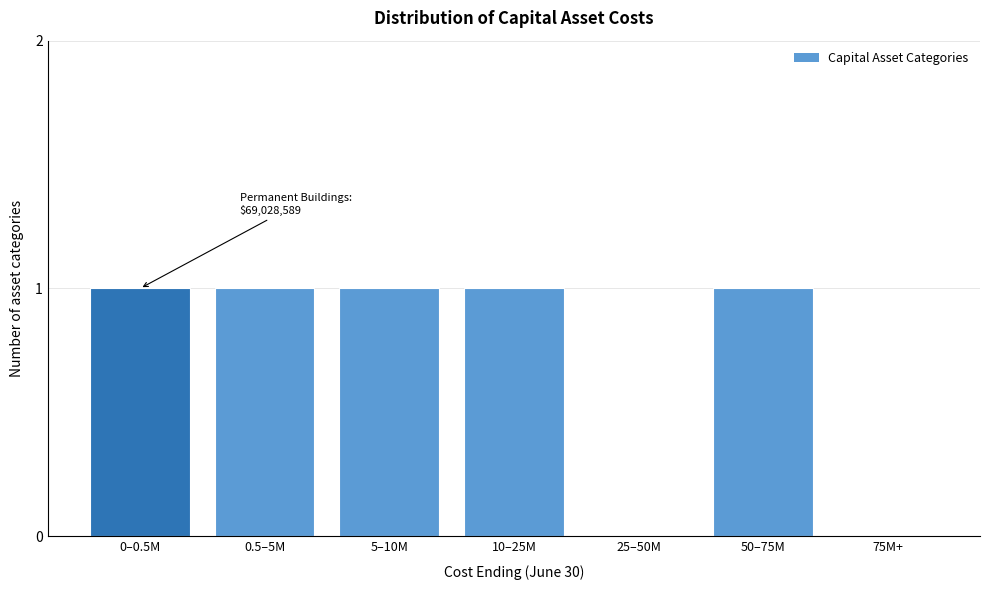

Reading right to left, list all the values displayed in this chart.

75M+=0	50–75M=1	25–50M=0	10–25M=1	5–10M=1	0.5–5M=1	0–0.5M=1